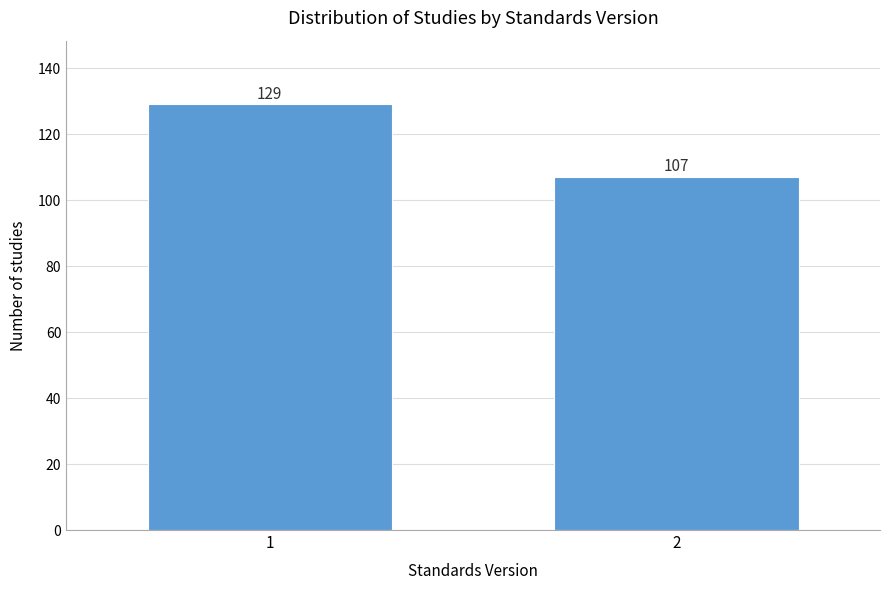

Reading left to right, transcribe all the data shown in this chart.

129	107